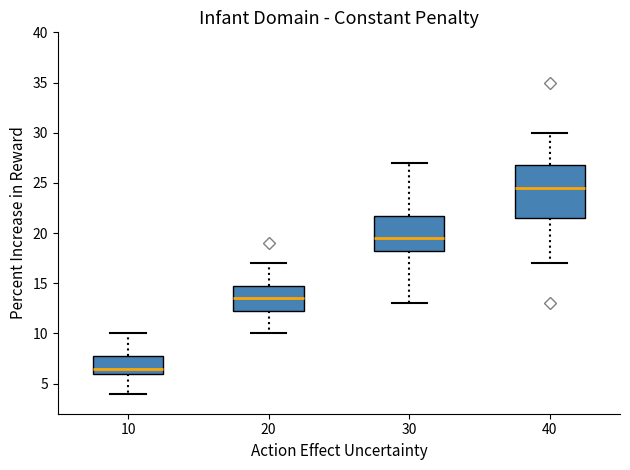

Reading left to right, transcribe this box plot: for each box, give where its median line is, the range the box spans, and where its two whiskers end, as read against the y-axis. The values are not printed on the chart, so give them approximately, as read against the axis.

10: median 6.5, box 6.0 to 8.0, whiskers 4.0 to 10.0
20: median 13.5, box 12.5 to 15.0, whiskers 10.0 to 17.0
30: median 19.5, box 18.5 to 22.0, whiskers 13.0 to 27.0
40: median 24.5, box 21.5 to 27.0, whiskers 17.0 to 30.0